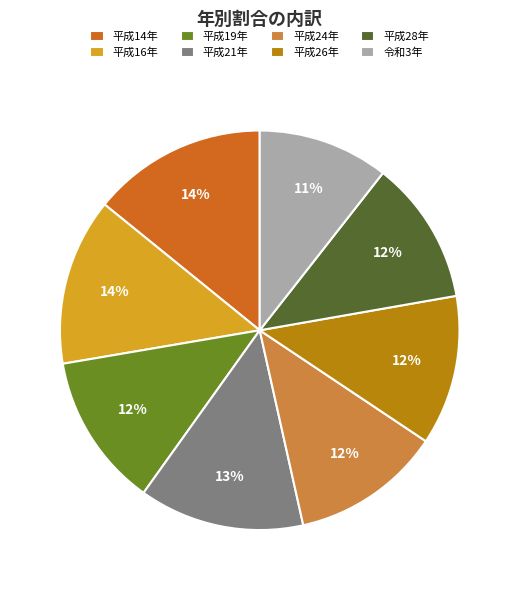

To the nearest percent, what is the average slice percentage?

12%